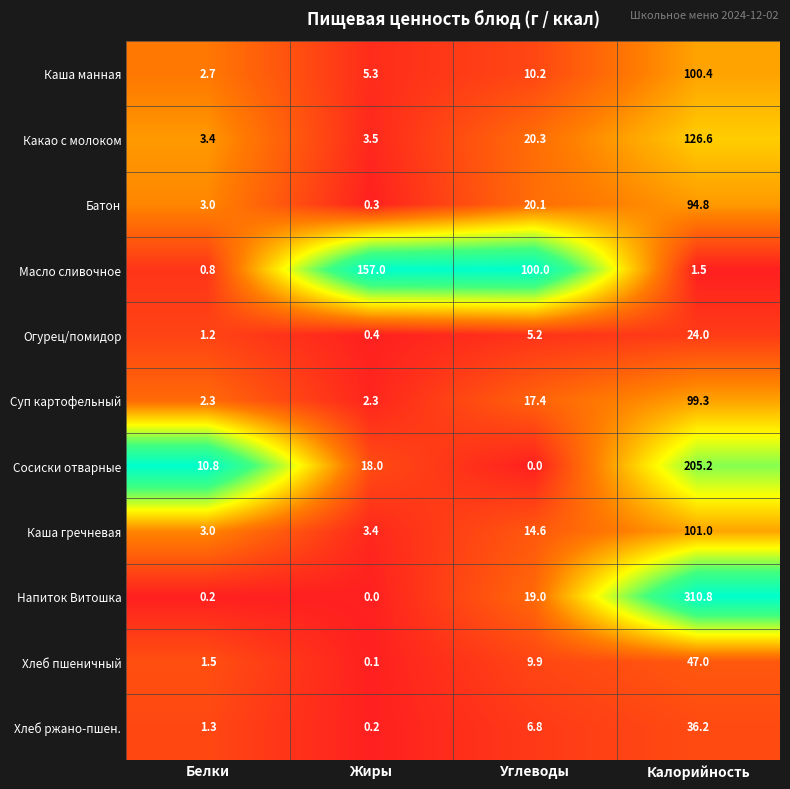

Is it true that Батон equals 144.3 at Калорийность?

False